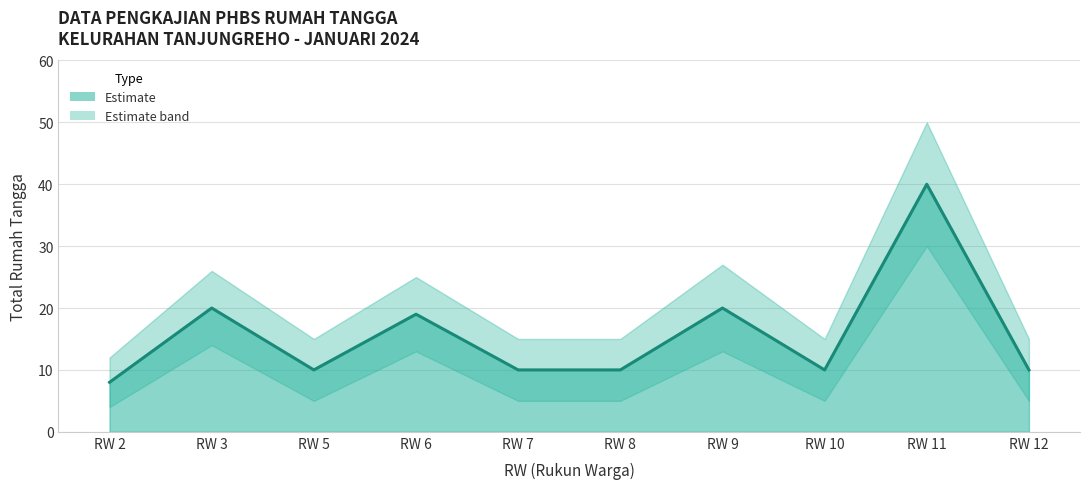

Is it true that the value at RW 2 is 8?

True